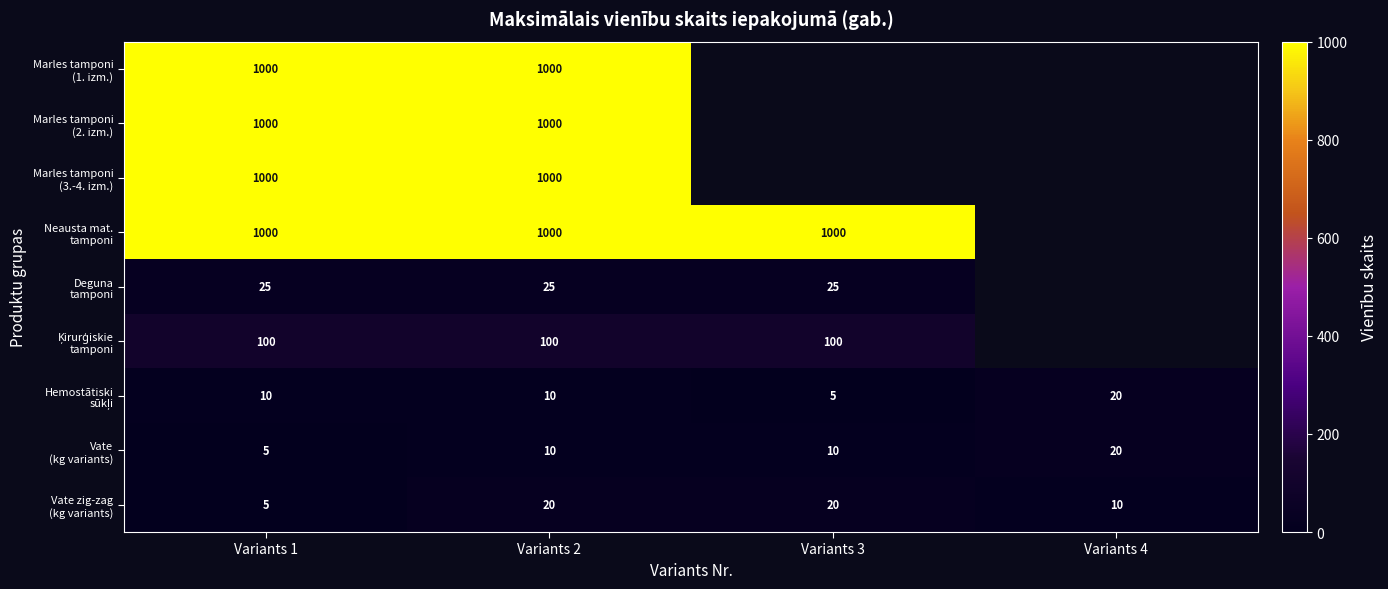

What is the spread (max minus min) of values at Variants 1?

995